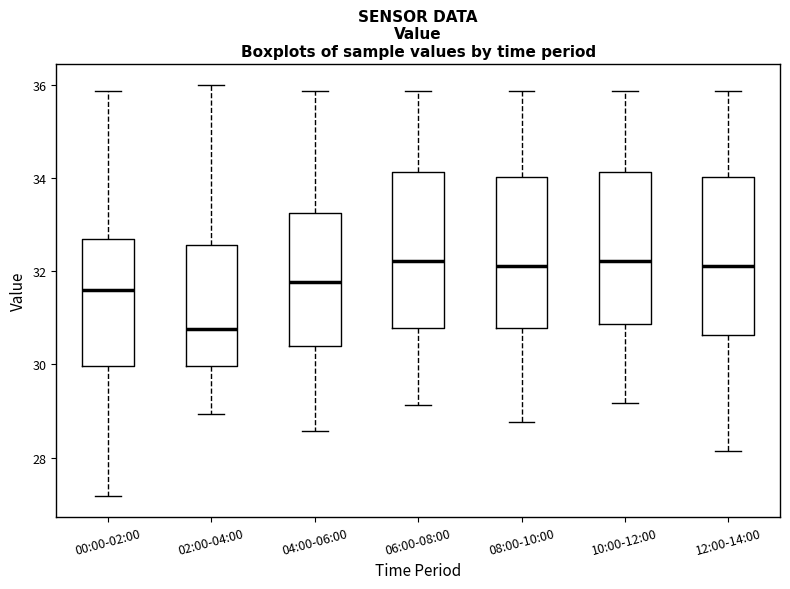

Reading left to right, transcribe this box plot: for each box, give where its median line is, the range the box spans, and where its two whiskers end, as read against the y-axis. The values are not printed on the chart, so give them approximately, as read against the axis.

00:00-02:00: median 31.6, box 30.0 to 32.6, whiskers 27.2 to 35.8
02:00-04:00: median 30.8, box 30.0 to 32.6, whiskers 29.0 to 36.0
04:00-06:00: median 31.8, box 30.4 to 33.2, whiskers 28.6 to 35.8
06:00-08:00: median 32.2, box 30.8 to 34.2, whiskers 29.2 to 35.8
08:00-10:00: median 32.2, box 30.8 to 34.0, whiskers 28.8 to 35.8
10:00-12:00: median 32.2, box 30.8 to 34.2, whiskers 29.2 to 35.8
12:00-14:00: median 32.2, box 30.6 to 34.0, whiskers 28.2 to 35.8